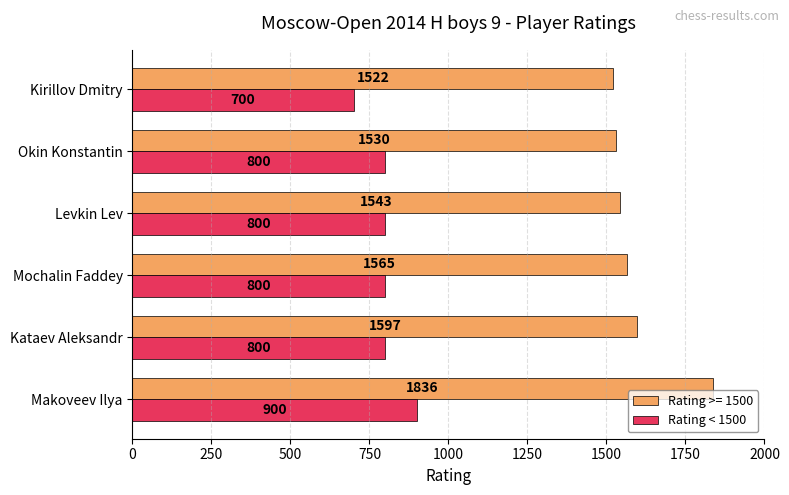

List the series in order of their peak value, lowest first.

Rating < 1500, Rating >= 1500